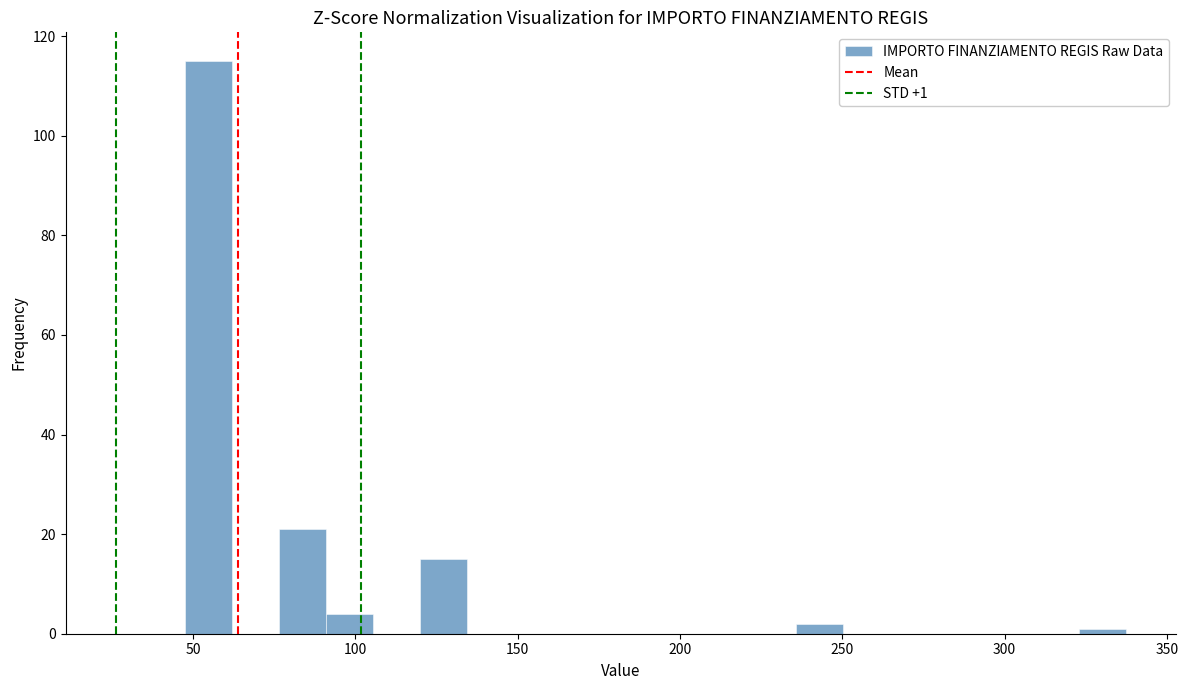

Around what value on the x-axis is the tallest bar? Give the approximate position of its centre, as read against the axis.

55